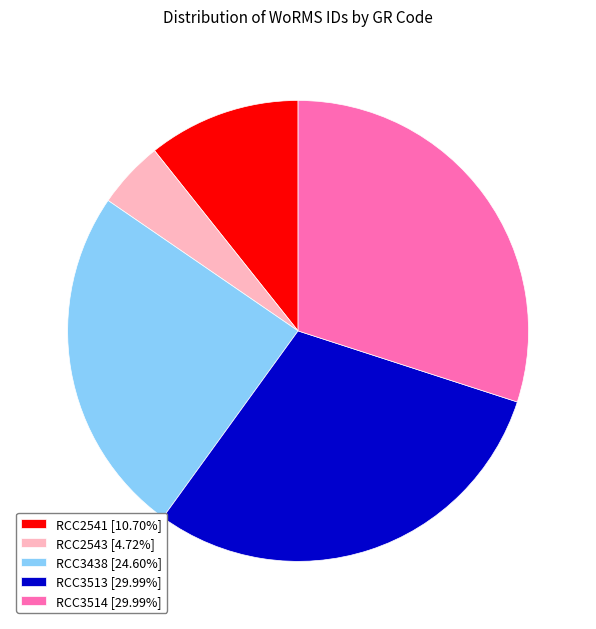

Does RCC3438 [24.60%] account for over 50% of the chart?

No